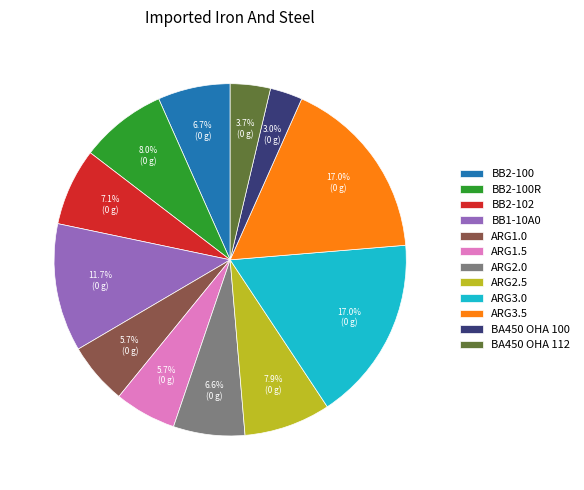

To the nearest percent, what percentage of the pie is ARG1.0?

6%